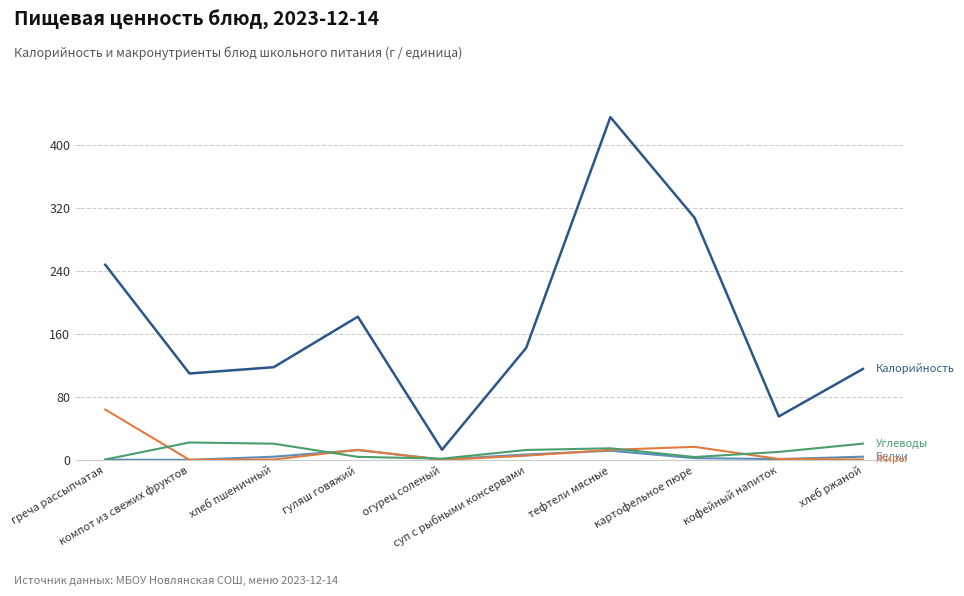

What is the greatest value displayed?

436.0